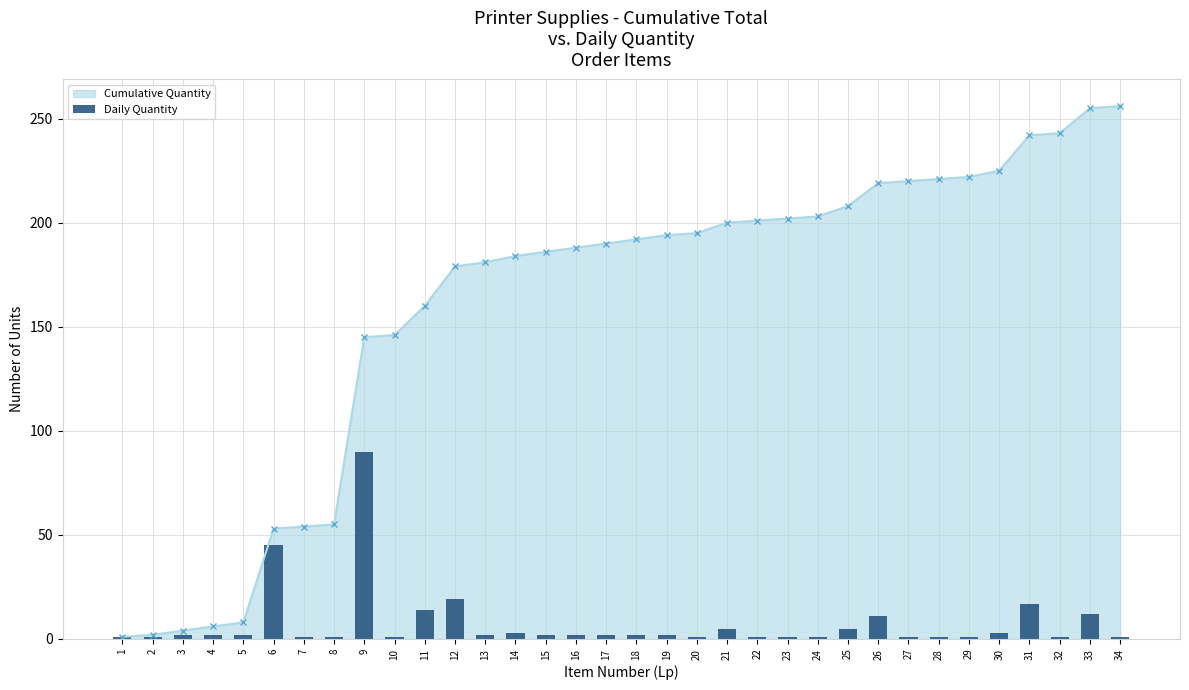

What is the highest value of the Cumulative Quantity series?

256